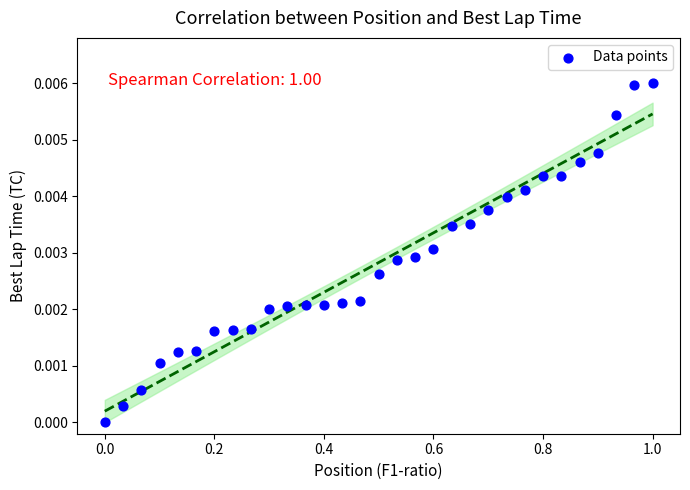

What is the range of X values (max minus min)?

1.0